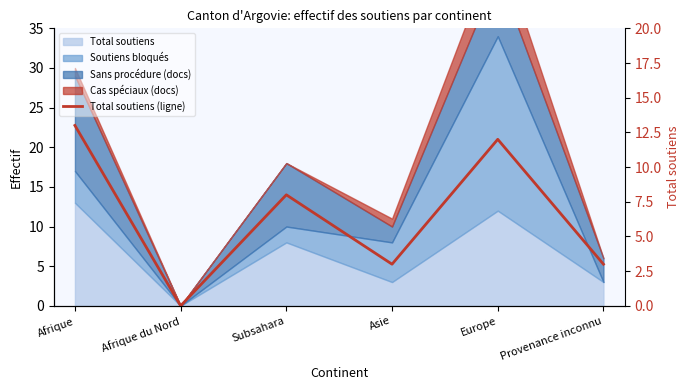

What is the label of the 3rd point from the right?

Asie